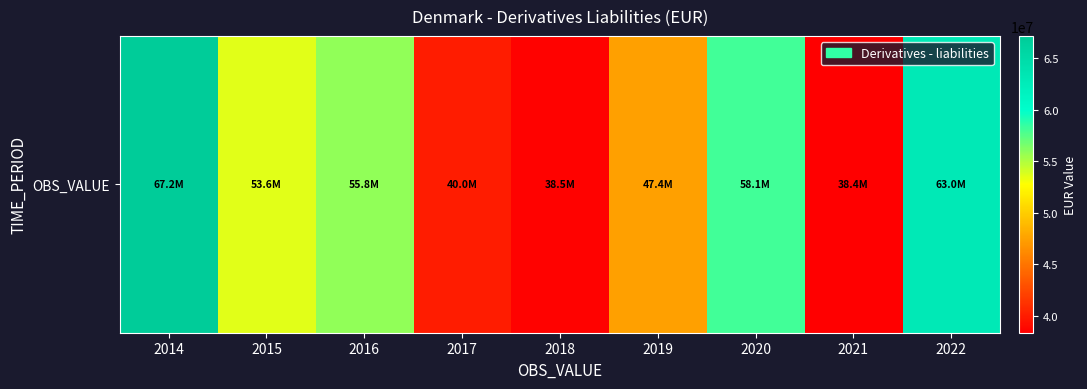

What is the difference between the second highest and second lowest values?

24481716